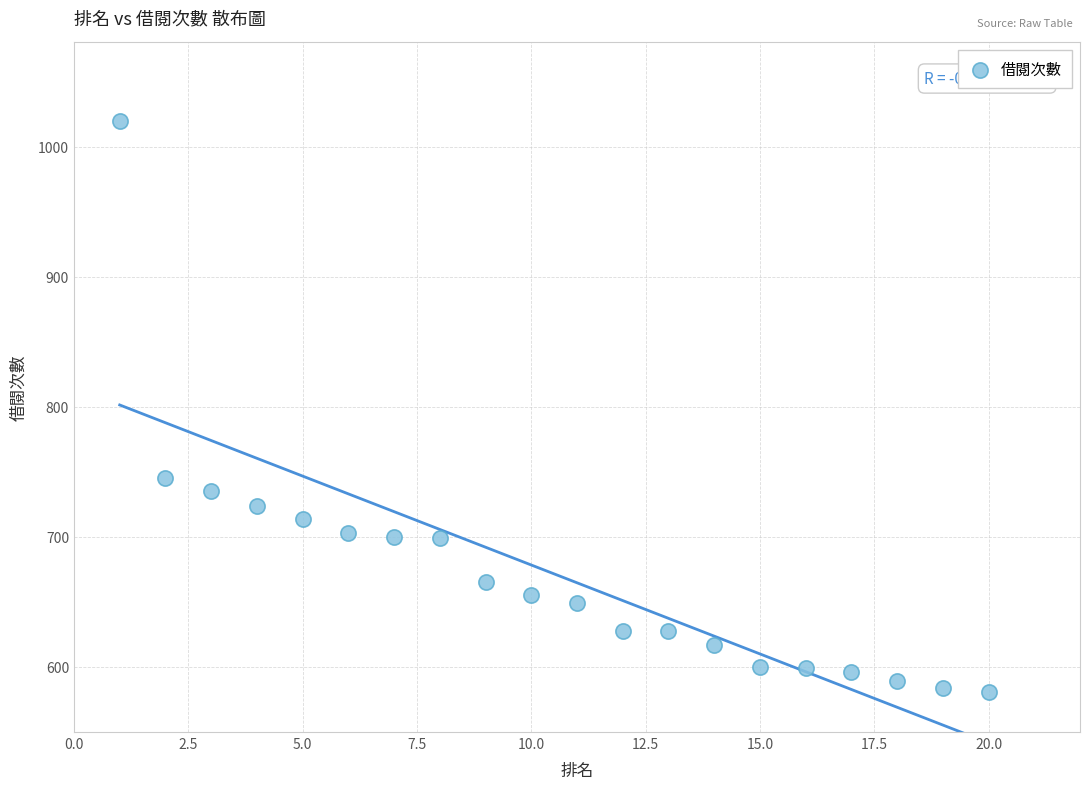

What Y value in the scatter plot is closest to 800?

745